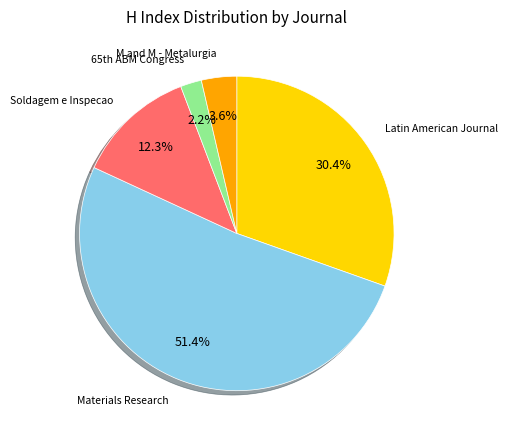

How many slices are in this pie chart?

5